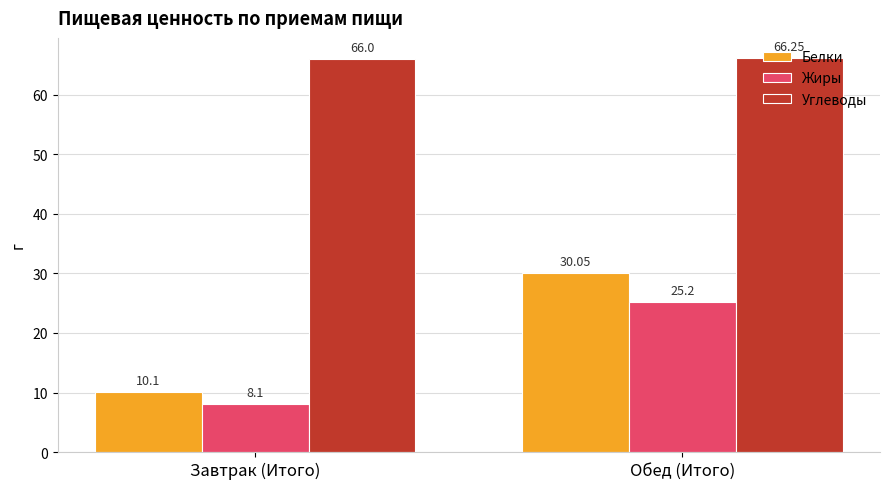

Are the bars horizontal?

No